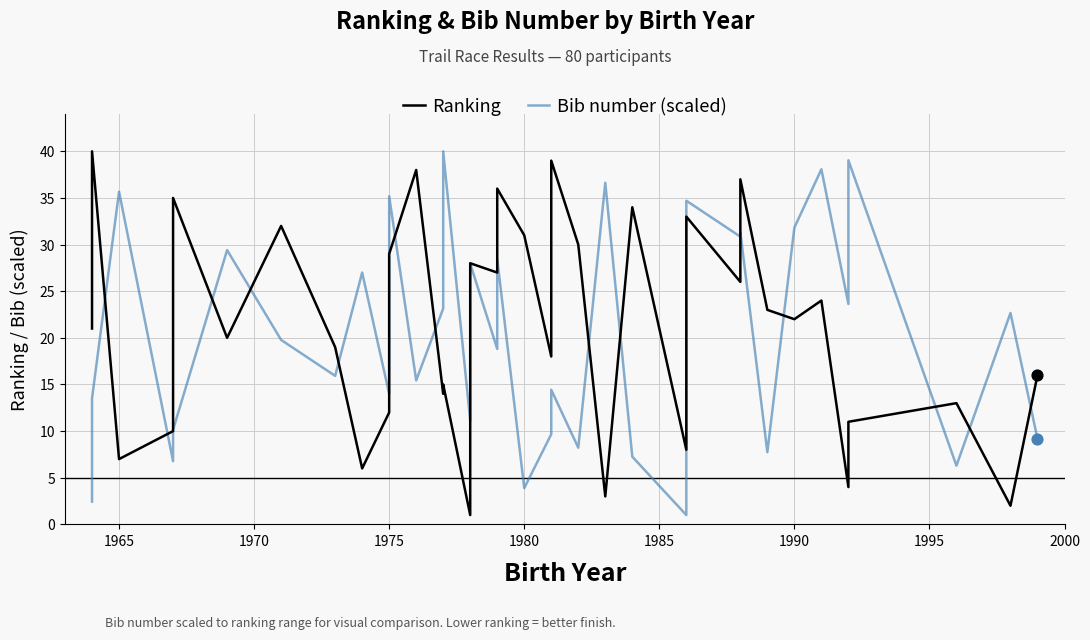

What are all the series names shown in the legend?

Ranking, Bib number (scaled)